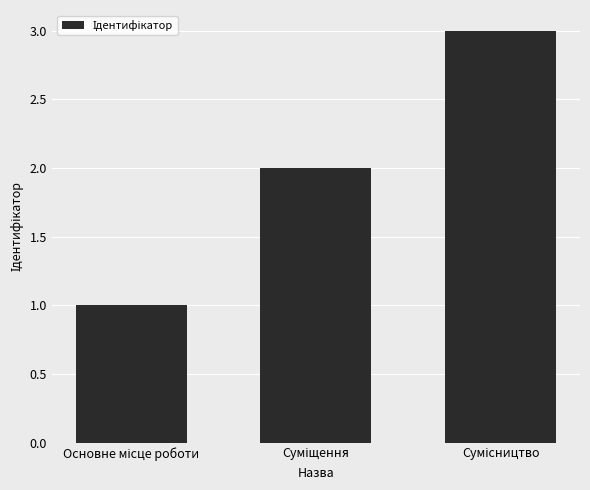

What is the sum of all values?

6